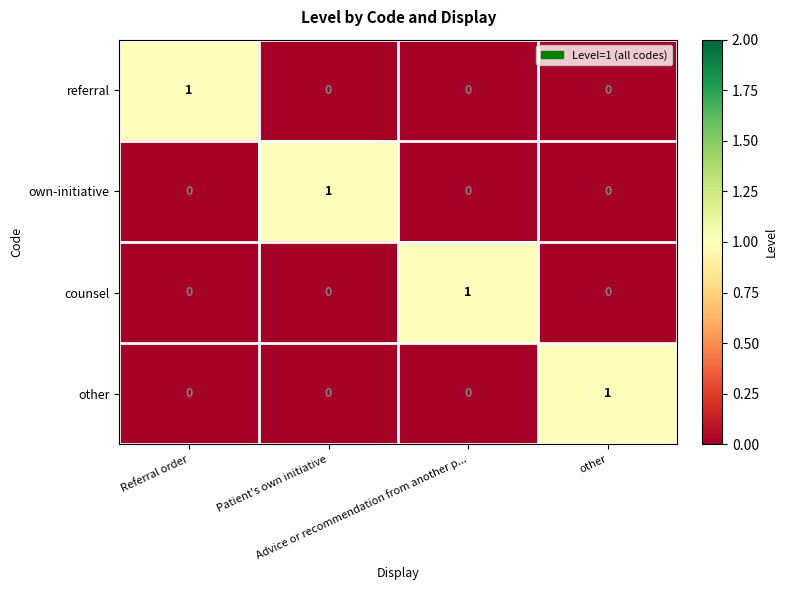

At how many categories does at least one series exceed 0?

4